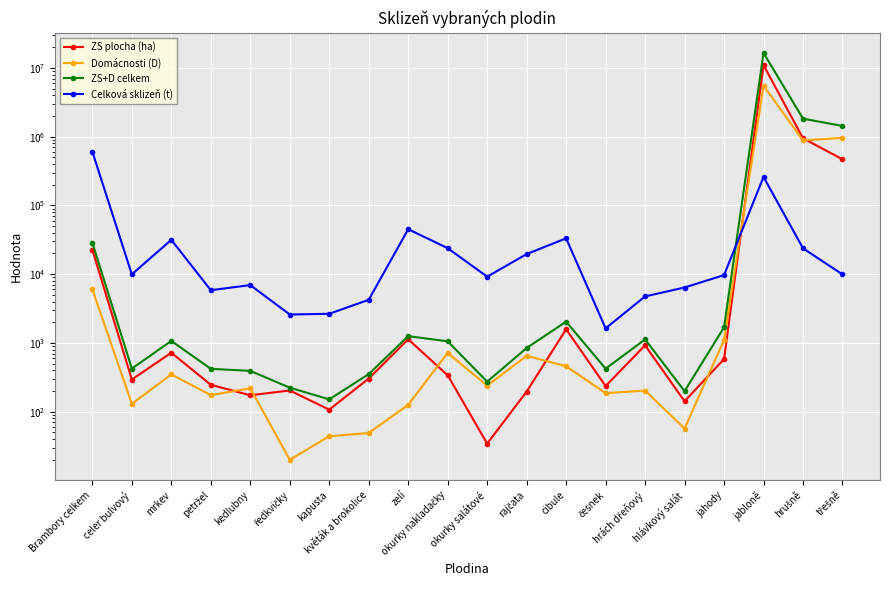

Which category has the lowest value in the Domácnosti (D) series?

ředkvičky